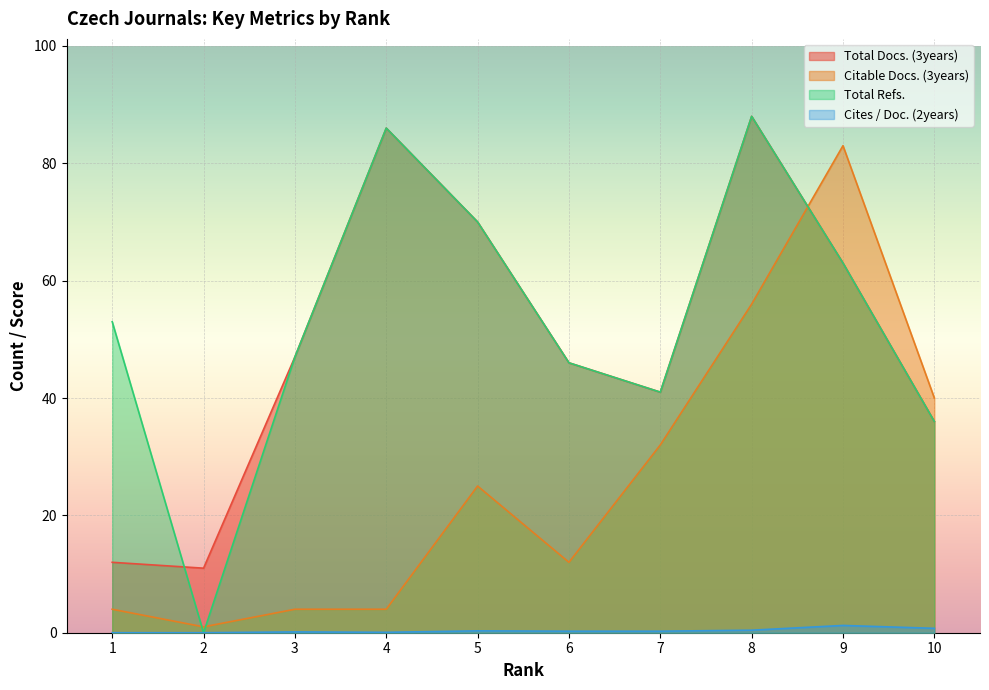

The Cites / Doc. (2years) series shows 0.3 at 6. True or false?

True